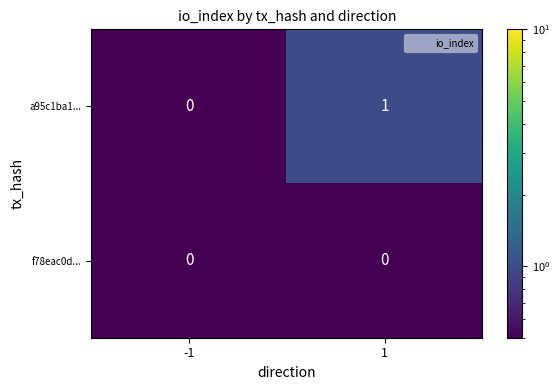

List the series in order of their overall mean, lowest first.

f78eac0d..., a95c1ba1...